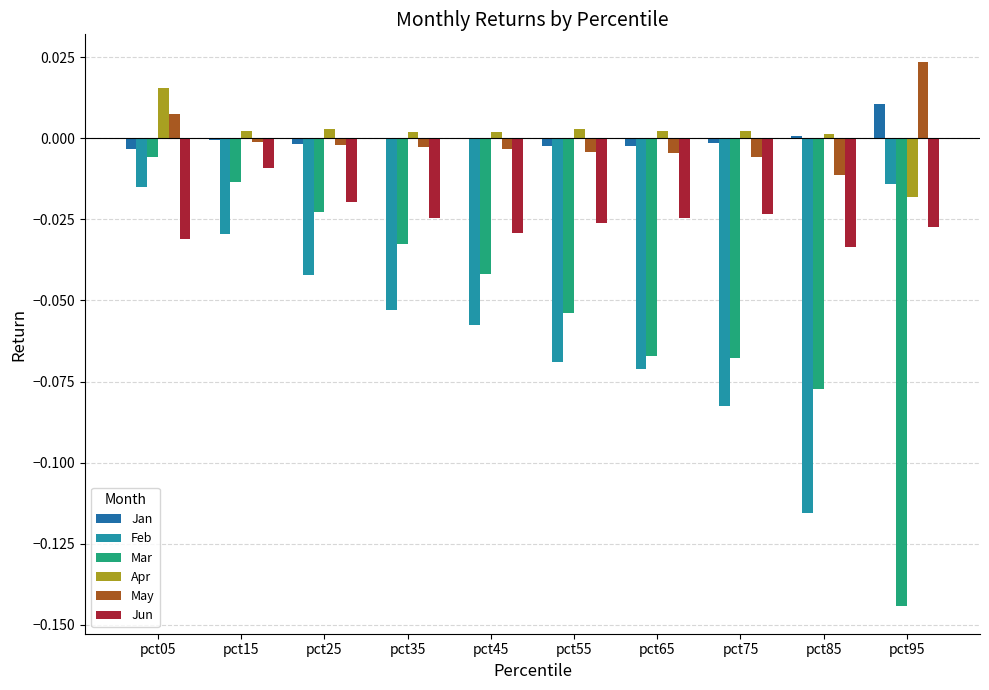

Between pct55 and pct45, which is larger?

pct45